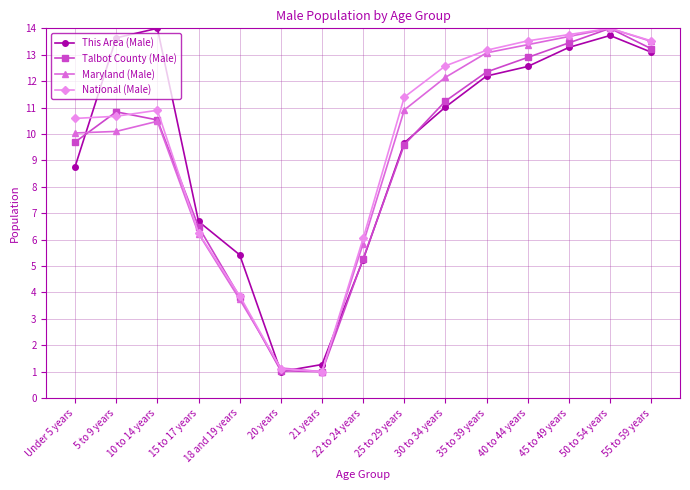

Reading left to right, what are all the values shown in this chart?

This Area (Male): Under 5 years=8.8	5 to 9 years=13.6	10 to 14 years=14.0	15 to 17 years=6.7	18 and 19 years=5.4	20 years=1.0	21 years=1.3	22 to 24 years=5.2	25 to 29 years=9.7	30 to 34 years=11.0	35 to 39 years=12.2	40 to 44 years=12.6	45 to 49 years=13.3	50 to 54 years=13.7	55 to 59 years=13.1
Talbot County (Male): Under 5 years=9.7	5 to 9 years=10.8	10 to 14 years=10.5	15 to 17 years=6.5	18 and 19 years=3.8	20 years=1.0	21 years=1.0	22 to 24 years=5.3	25 to 29 years=9.6	30 to 34 years=11.2	35 to 39 years=12.3	40 to 44 years=12.9	45 to 49 years=13.4	50 to 54 years=14.0	55 to 59 years=13.2
Maryland (Male): Under 5 years=10.0	5 to 9 years=10.1	10 to 14 years=10.5	15 to 17 years=6.2	18 and 19 years=3.7	20 years=1.1	21 years=1.0	22 to 24 years=5.9	25 to 29 years=10.9	30 to 34 years=12.1	35 to 39 years=13.1	40 to 44 years=13.4	45 to 49 years=13.7	50 to 54 years=14.0	55 to 59 years=13.5
National (Male): Under 5 years=10.6	5 to 9 years=10.7	10 to 14 years=10.9	15 to 17 years=6.3	18 and 19 years=3.9	20 years=1.1	21 years=1.0	22 to 24 years=6.0	25 to 29 years=11.4	30 to 34 years=12.6	35 to 39 years=13.2	40 to 44 years=13.5	45 to 49 years=13.8	50 to 54 years=14.0	55 to 59 years=13.5